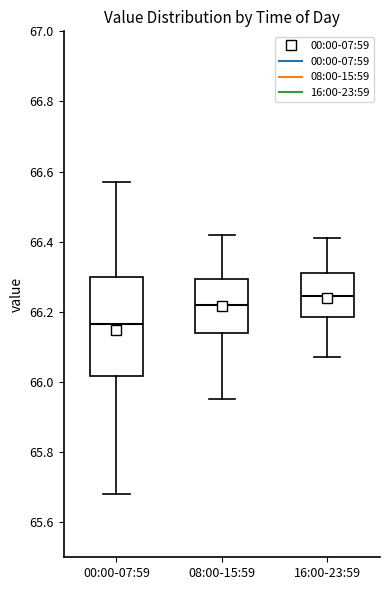

Which box has the lowest median line?

00:00-07:59